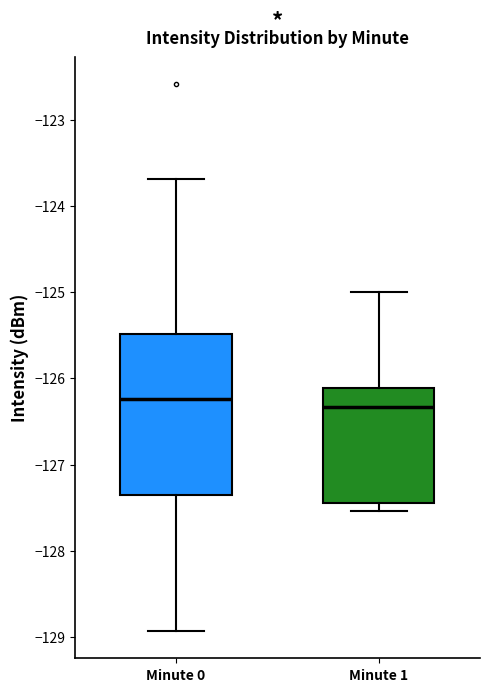

Where is the lower edge of the box for Minute 1 on the y-axis? The values are not printed on the chart, so give them approximately, as read against the axis.

-127.4